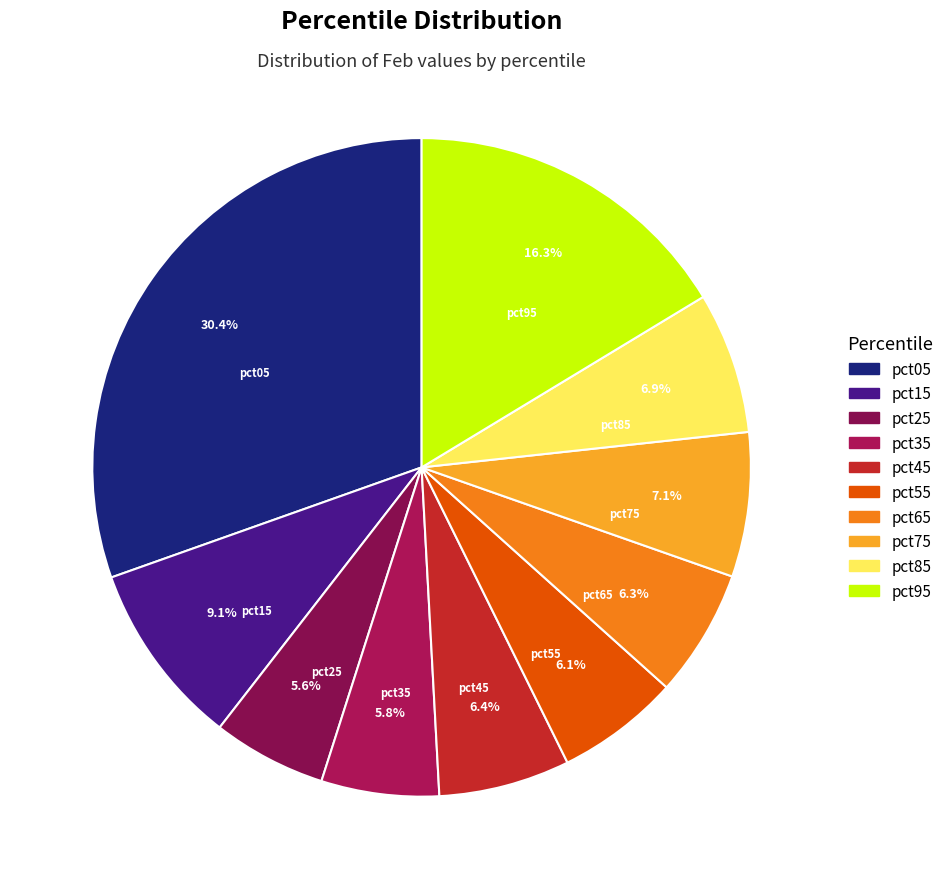

What percentage is NOT represented by pct45?

93.6%